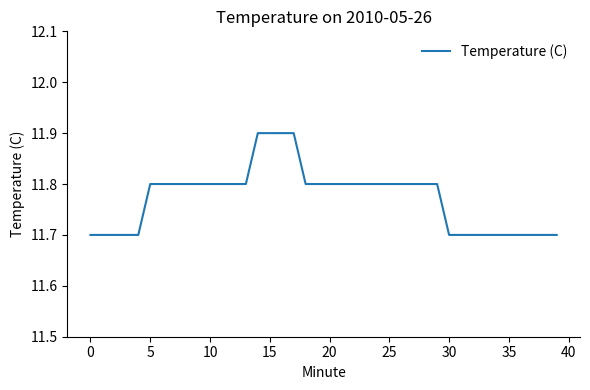

Count the number of data series in this chart.

1